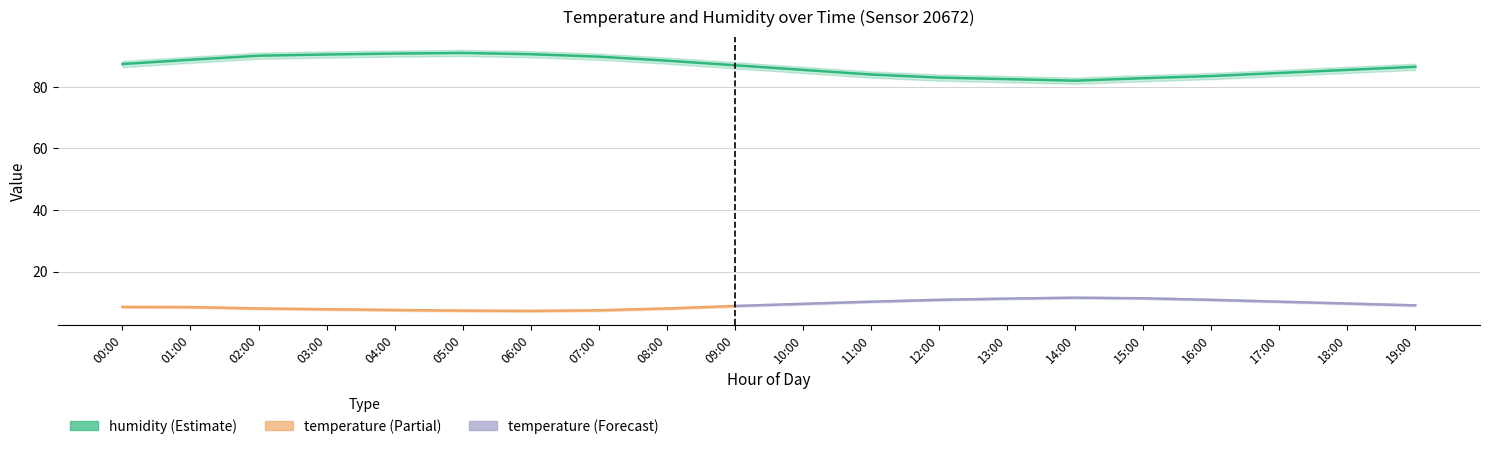

True or false: humidity_upper and temperature cross at least once.

False